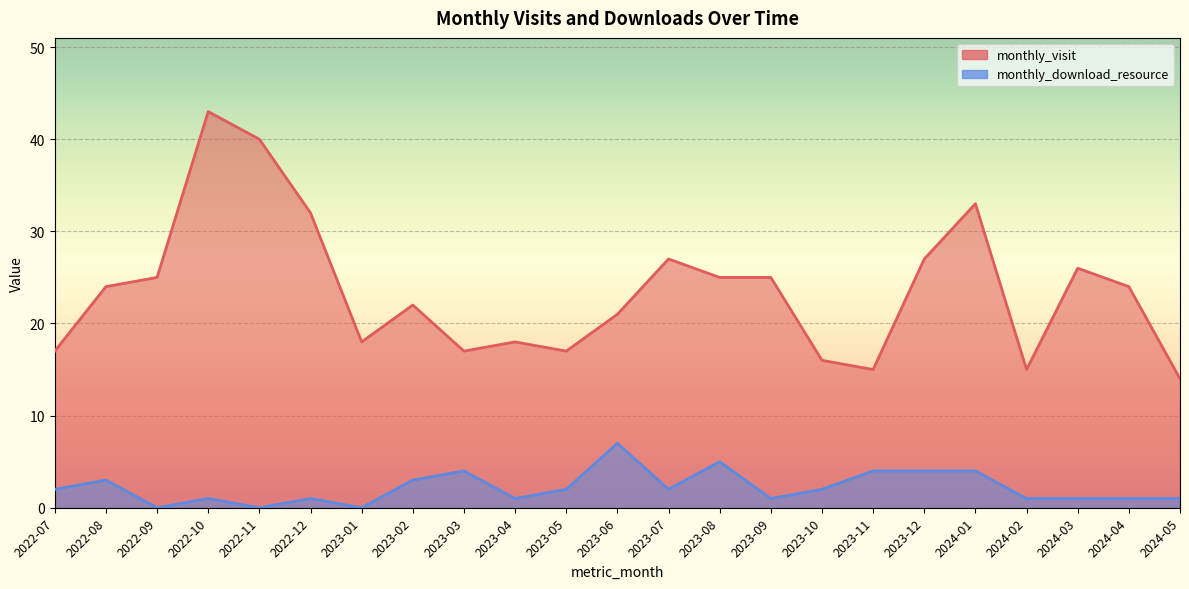

Which series changed the most between 2022-07 and 2023-08?

monthly_visit